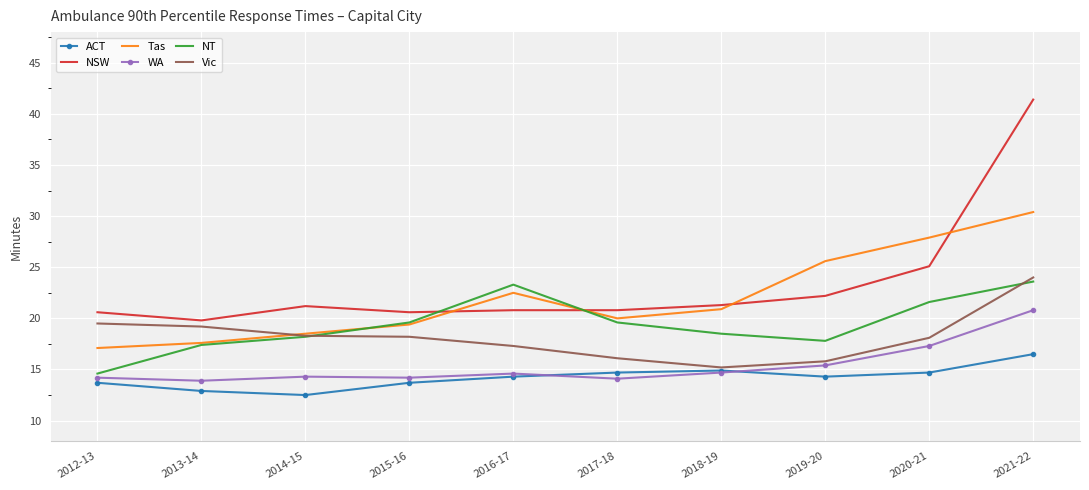

True or false: NSW has a value of 13.0 at 2015-16.

False